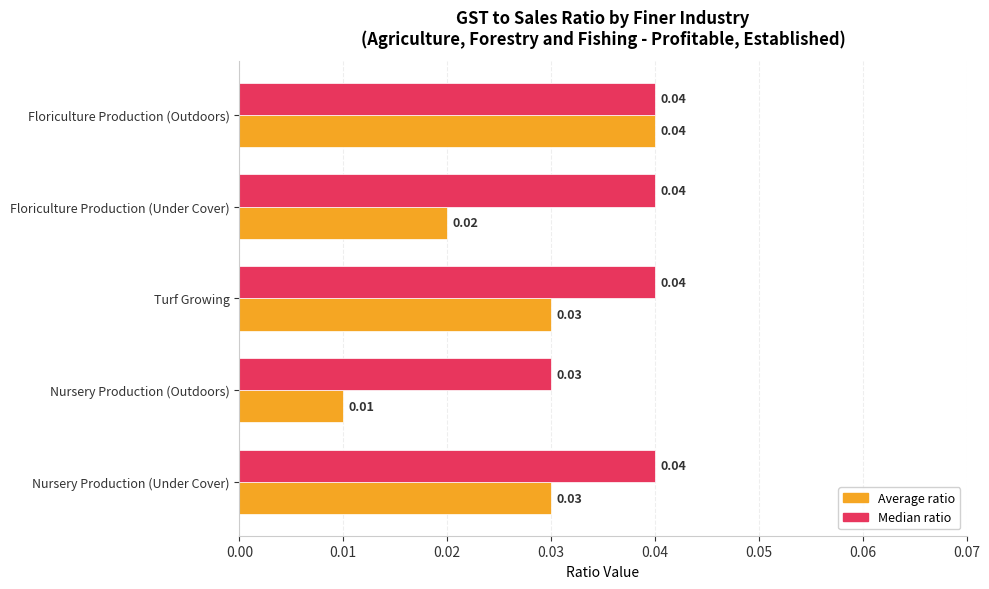

At which category is the sum across all series the highest?

Floriculture Production (Outdoors)